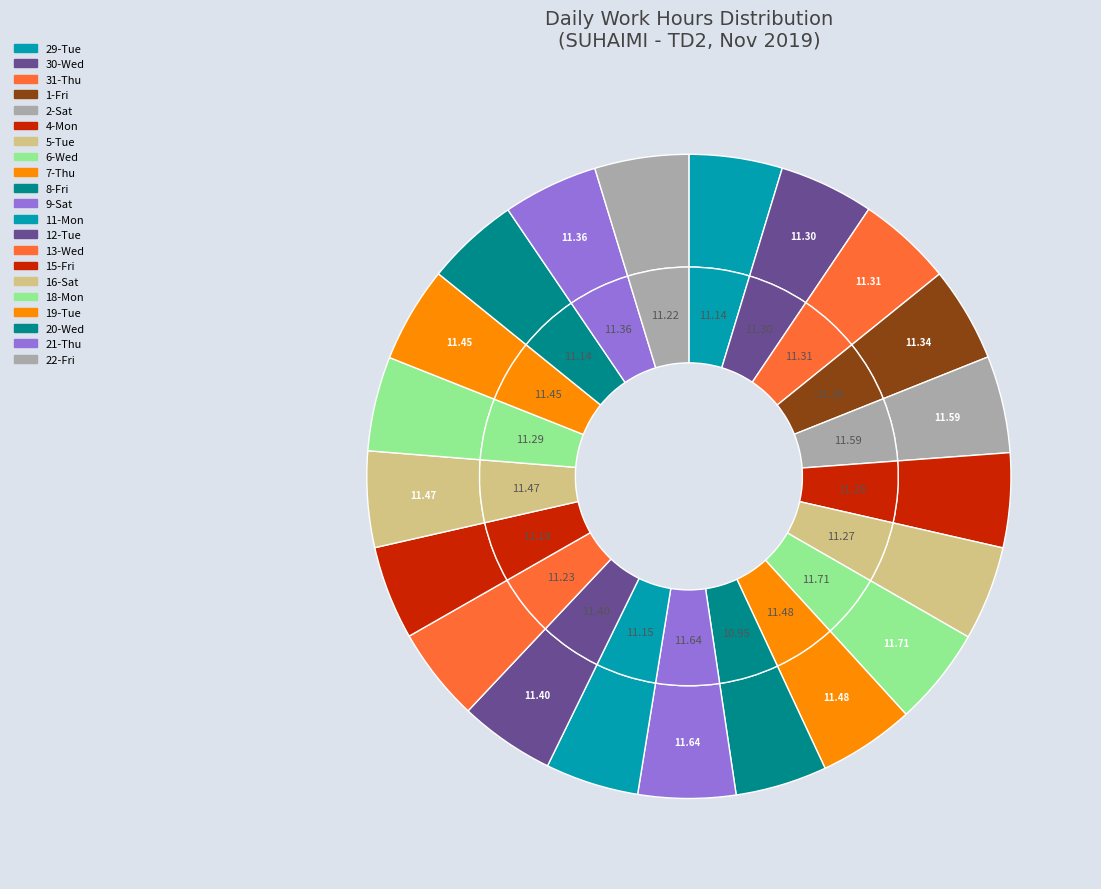

How many slices are in this pie chart?

21